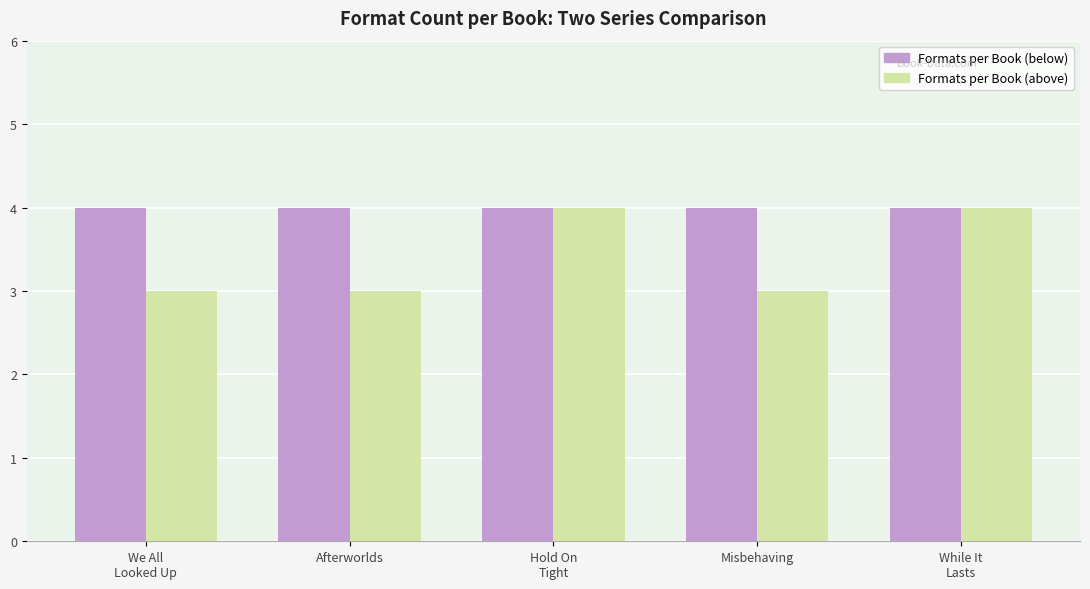

What are all the series names shown in the legend?

Formats per Book (below), Formats per Book (above)